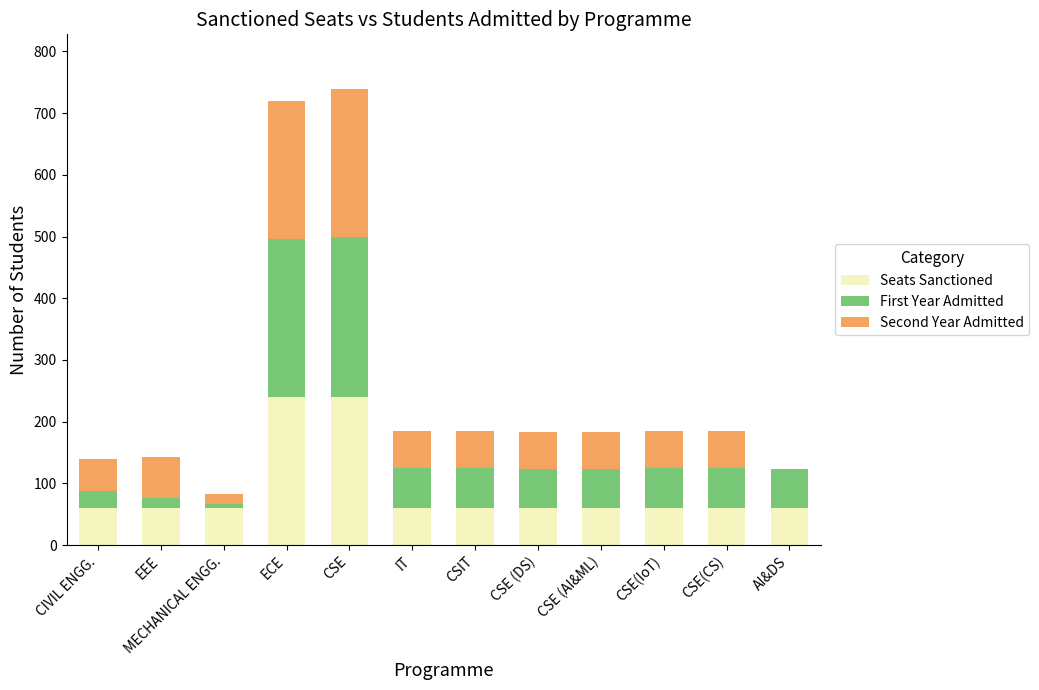

What is the total value across all series at CSIT?

185